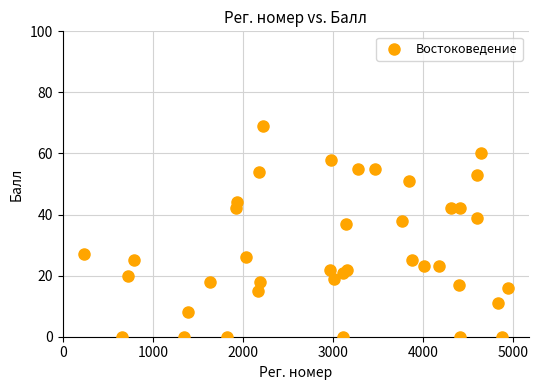

What Y value in the scatter plot is closest to 34?

37